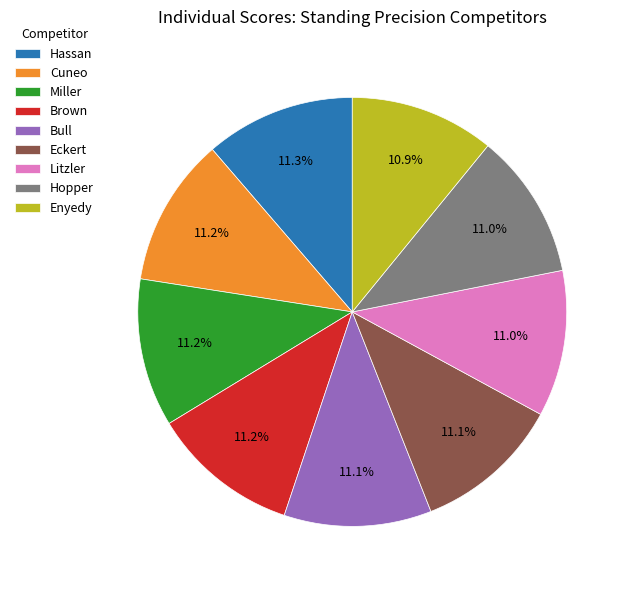

Is there a majority slice in this chart?

No